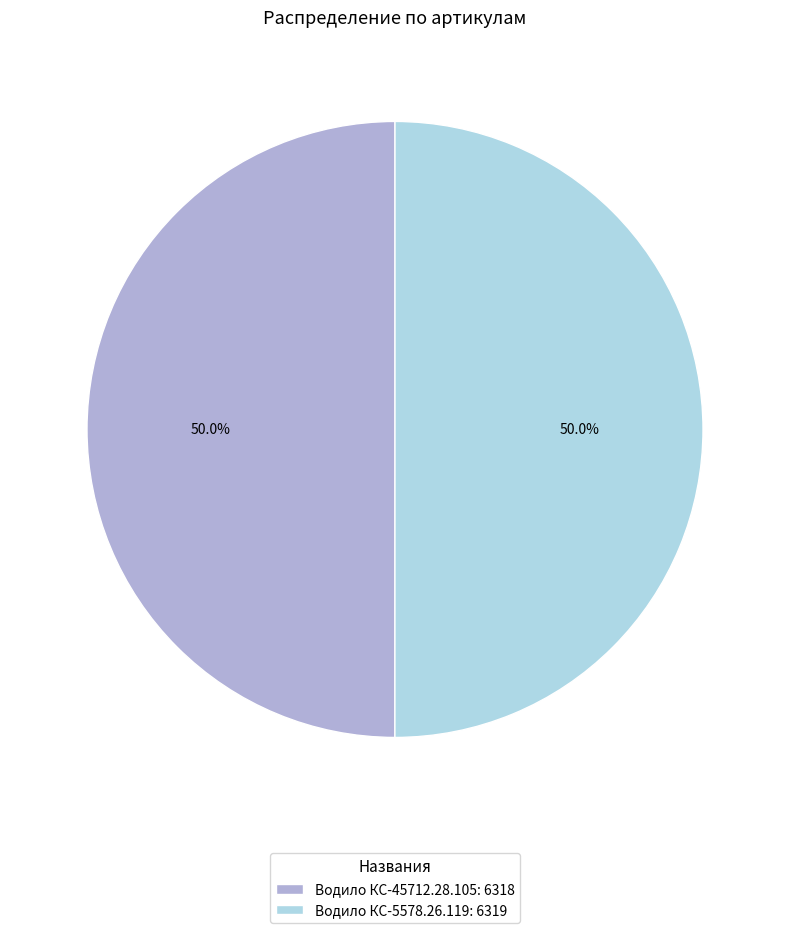

Approximately how many times larger is the value at Водило КС-5578.26.119: 6319 compared to Водило КС-45712.28.105: 6318?

1.0